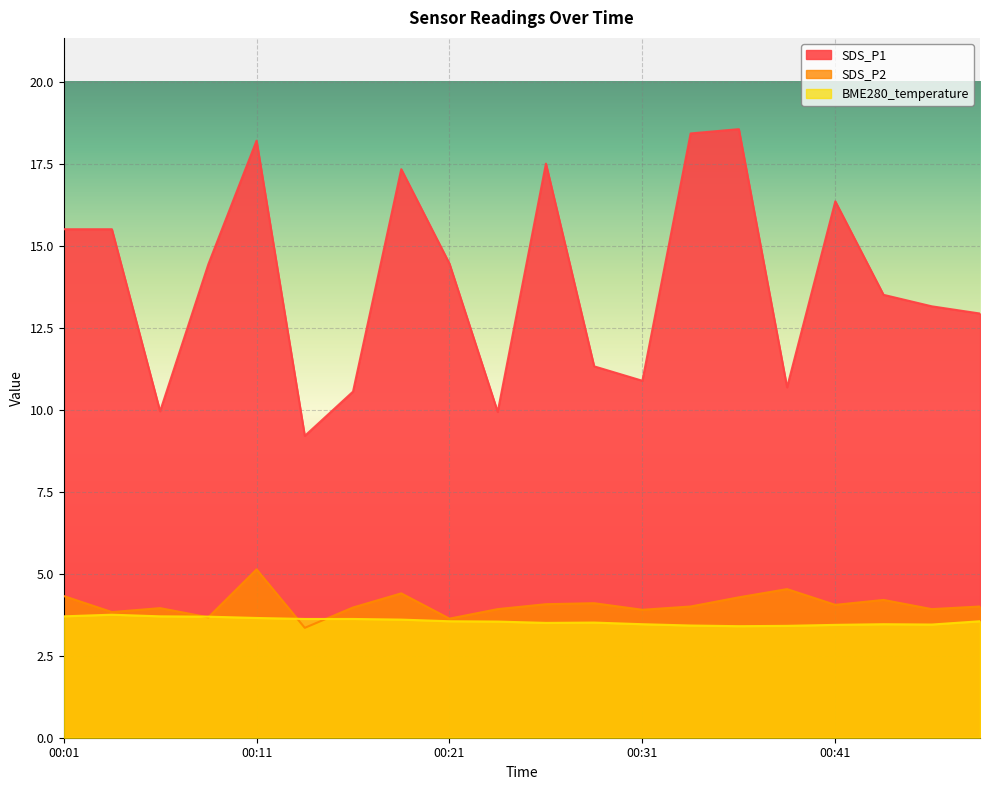

Is the value of BME280_temperature at 00:04 greater than the value of SDS_P2 at 00:31?

No